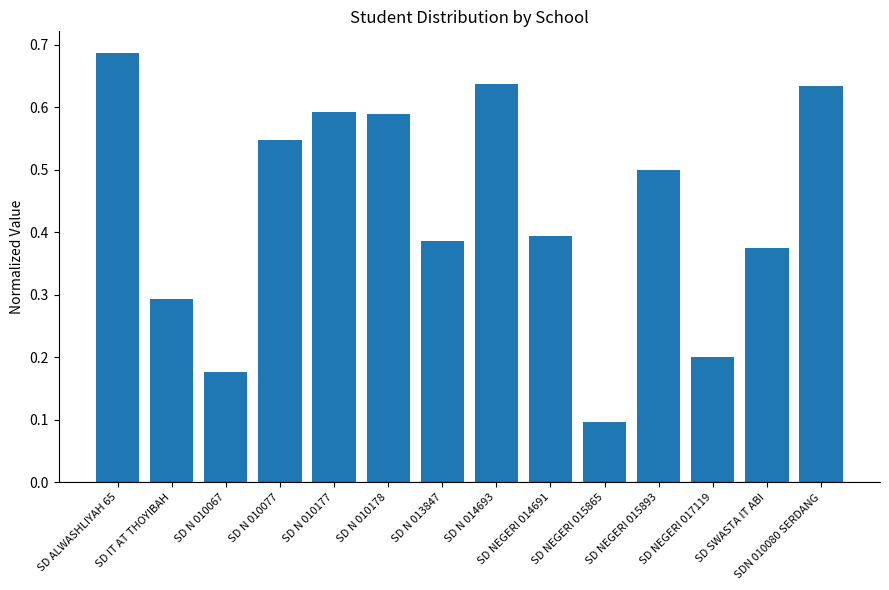

The value at SD N 010067 is 0.3. True or false?

False